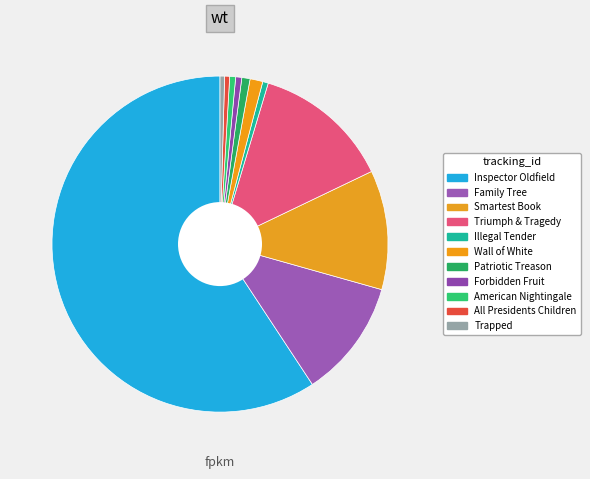

The Family Tree slice represents 11% of the pie. True or false?

True